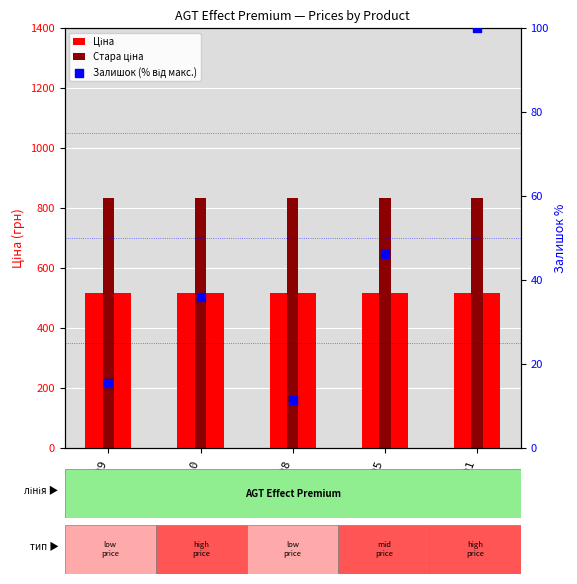

Which series reaches the minimum Y coordinate?

Залишок (% від макс.)